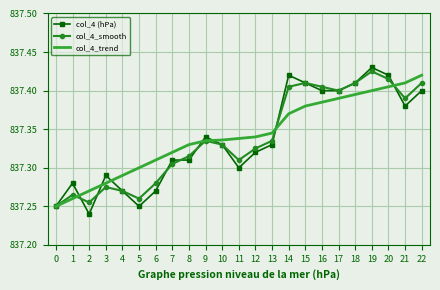

At which category is the sum across all series the highest?

19